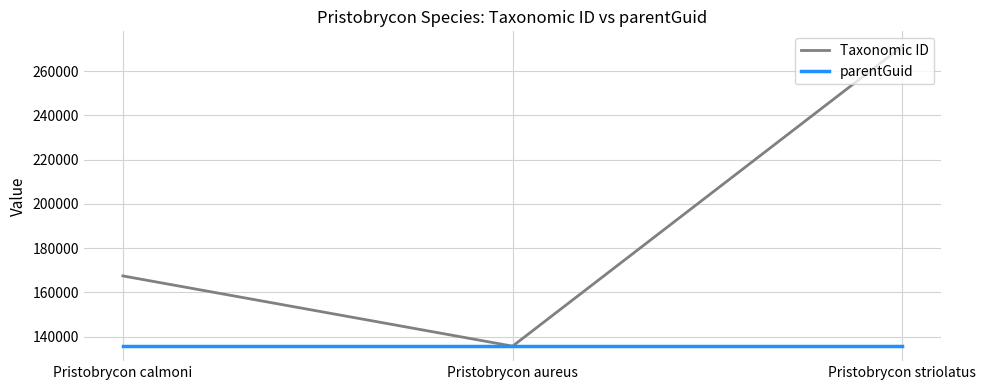

What is the difference between the maximum and minimum values in the Taxonomic ID series?

135506